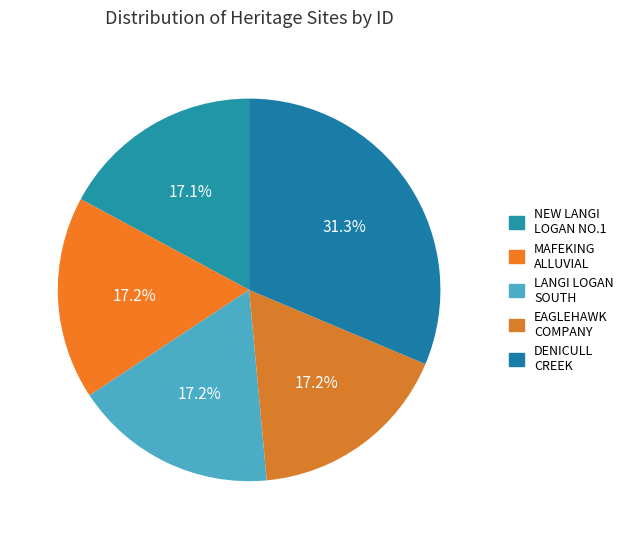

Count the number of slices in the pie.

5